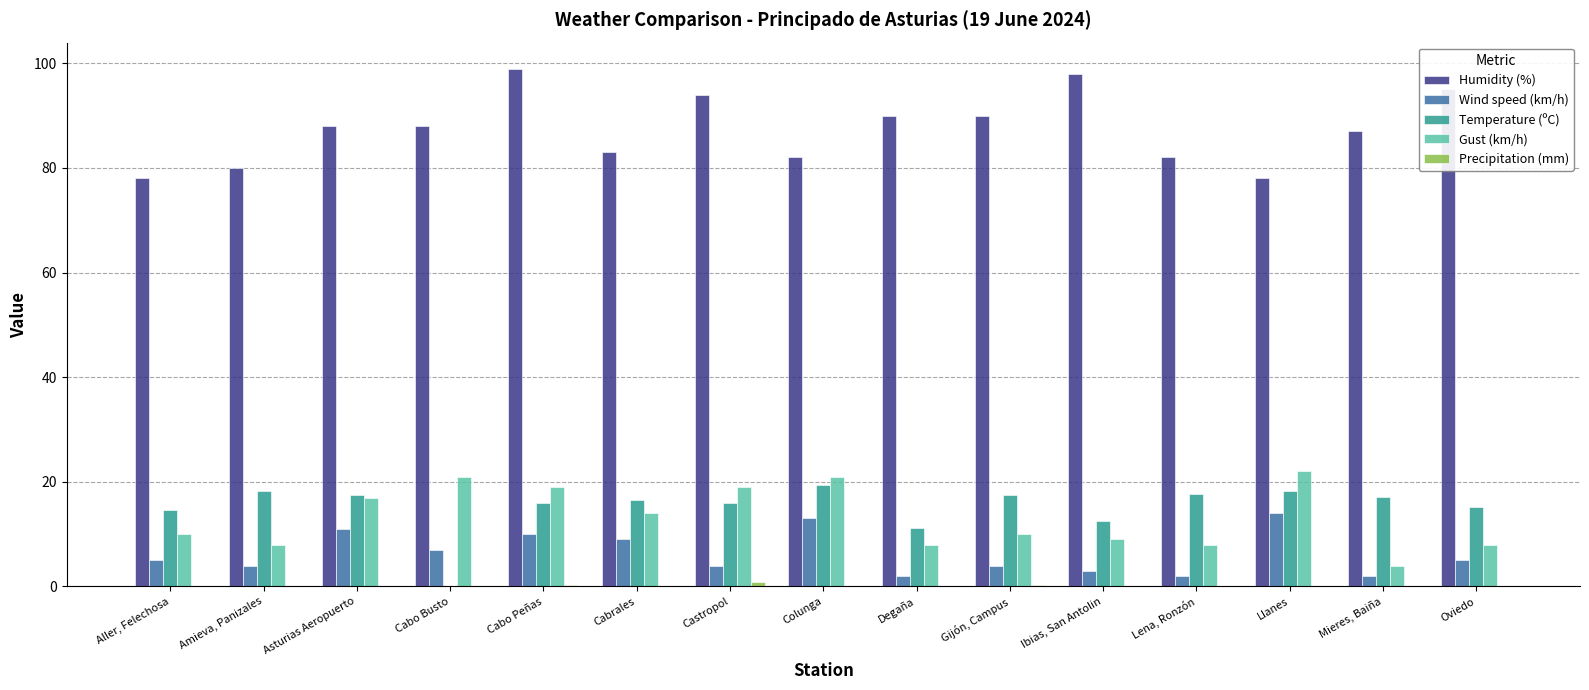

What is the sum of all Gust (km/h) values?

198.0